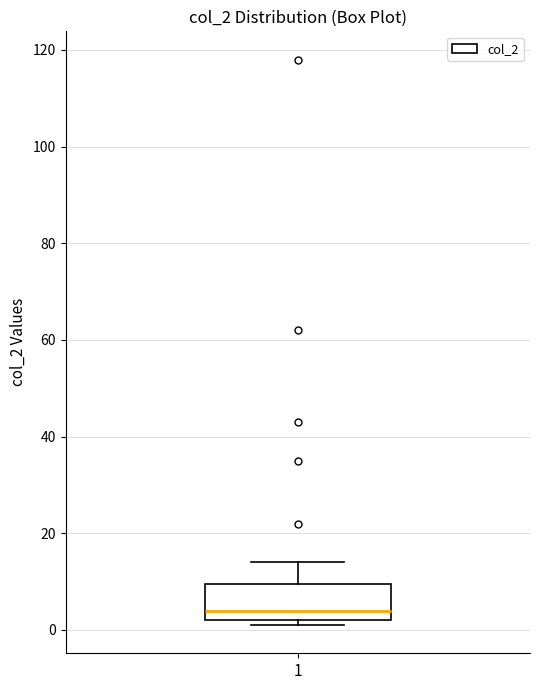

Transcribe this box plot: give where the median line is, the range the box spans, and where the two whiskers end, as read against the y-axis. The values are not printed on the chart, so give them approximately, as read against the axis.

median 4, box 2 to 10, whiskers 2 (just below the box's lower edge) to 14